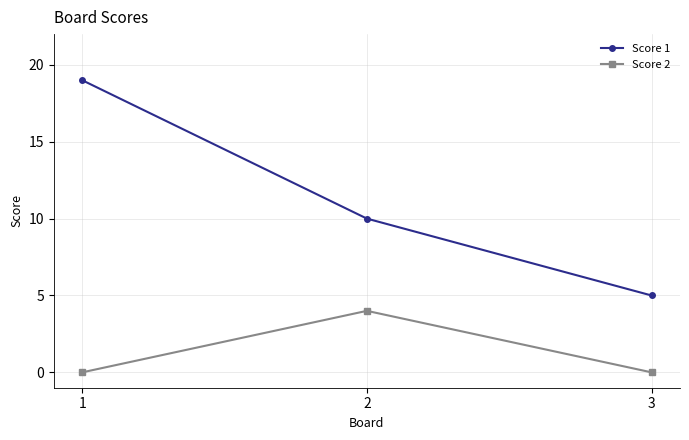

True or false: Score 1 has a value of 5 at 2.

False